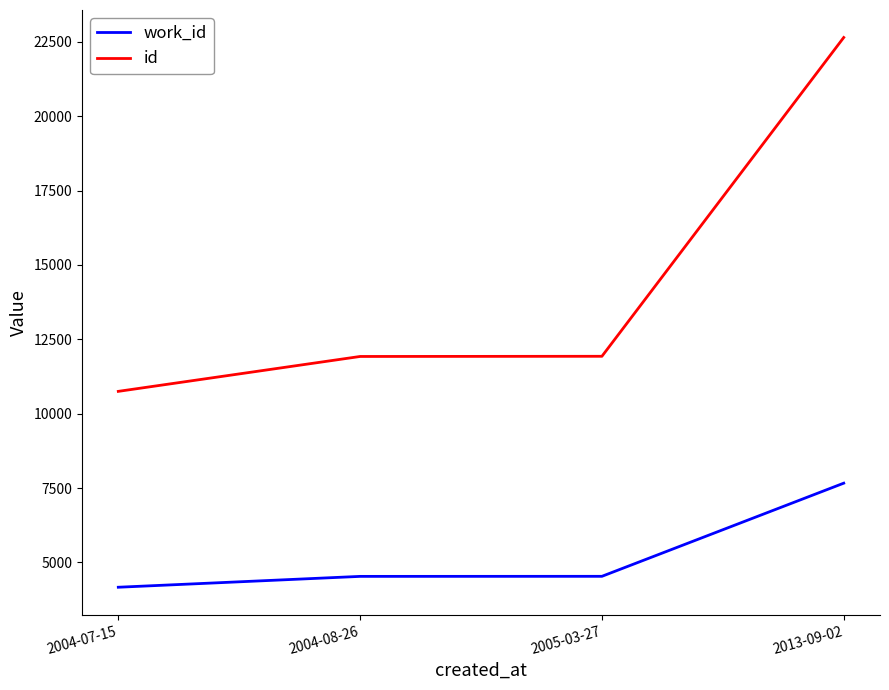

The id series shows 16326 at 2005-03-27. True or false?

False